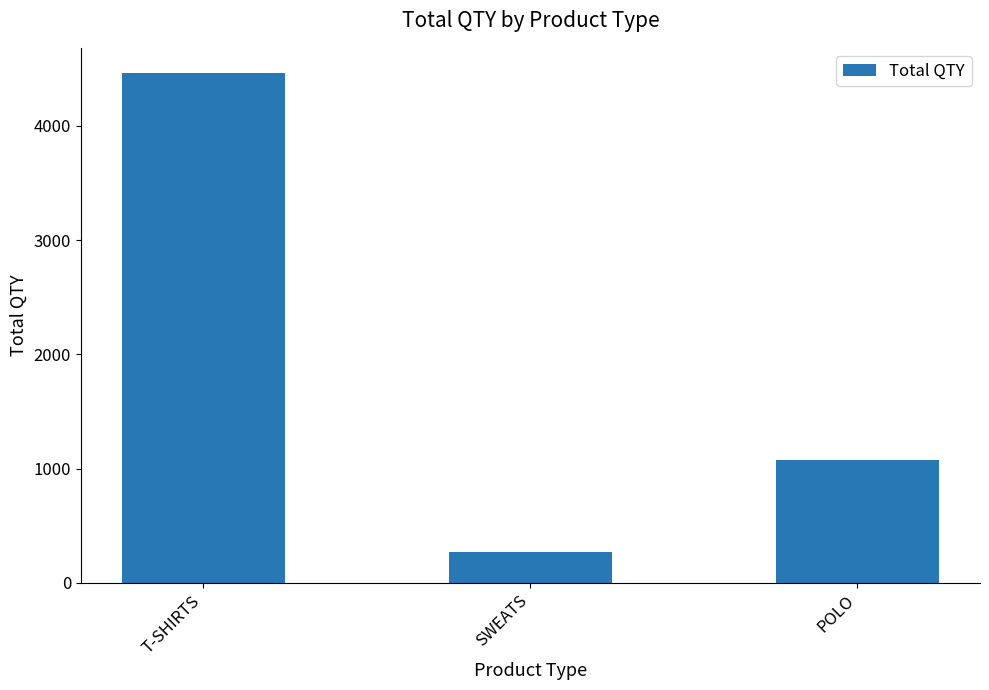

What is the sum of all values?

5805